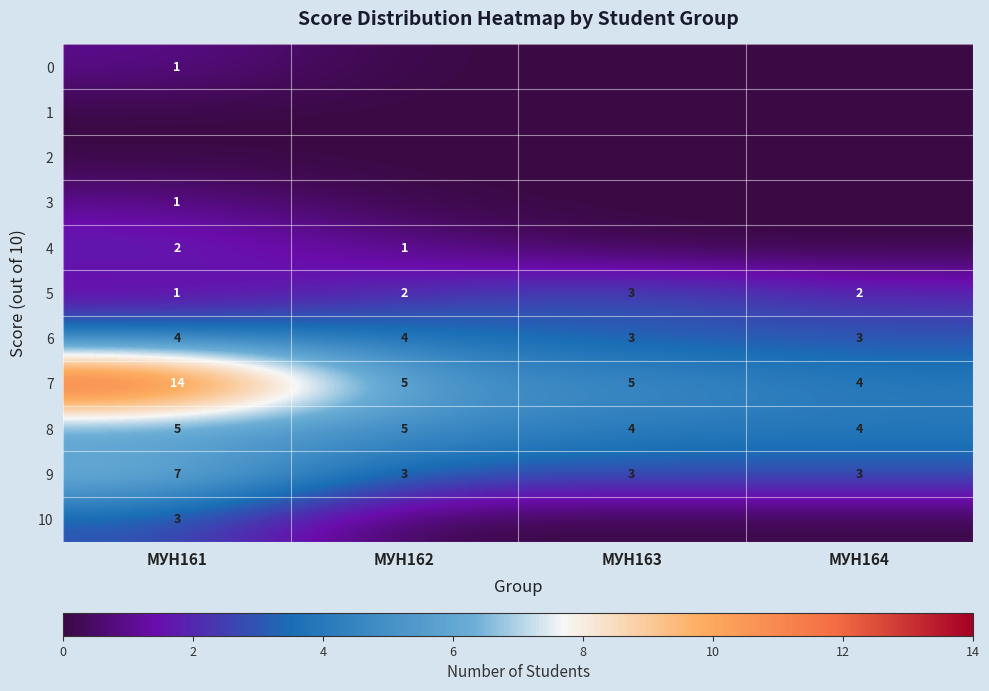

What is the maximum value shown in the chart?

14